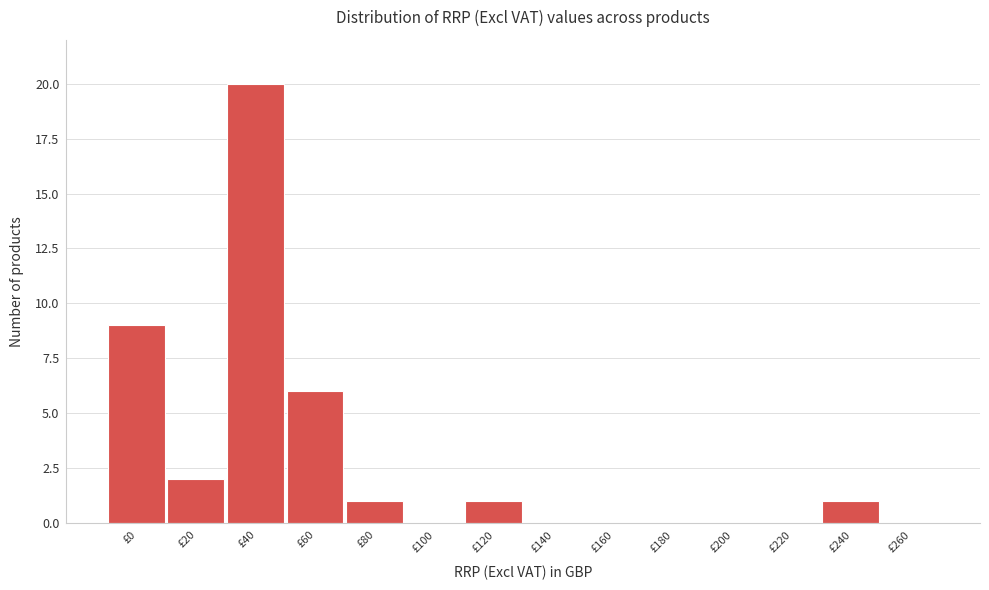

Reading left to right, list all the values displayed in this chart.

£0=9	£20=2	£40=20	£60=6	£80=1	£100=0	£120=1	£140=0	£160=0	£180=0	£200=0	£220=0	£240=1	£260=0